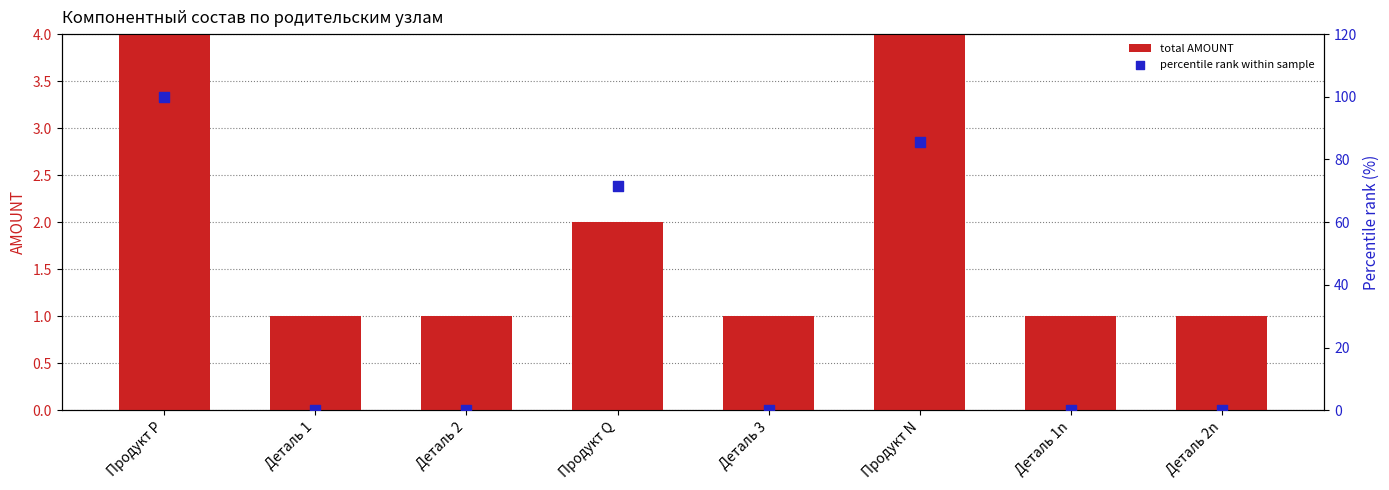

Is the value of total AMOUNT at Продукт P greater than the value of percentile rank within sample at Продукт N?

No